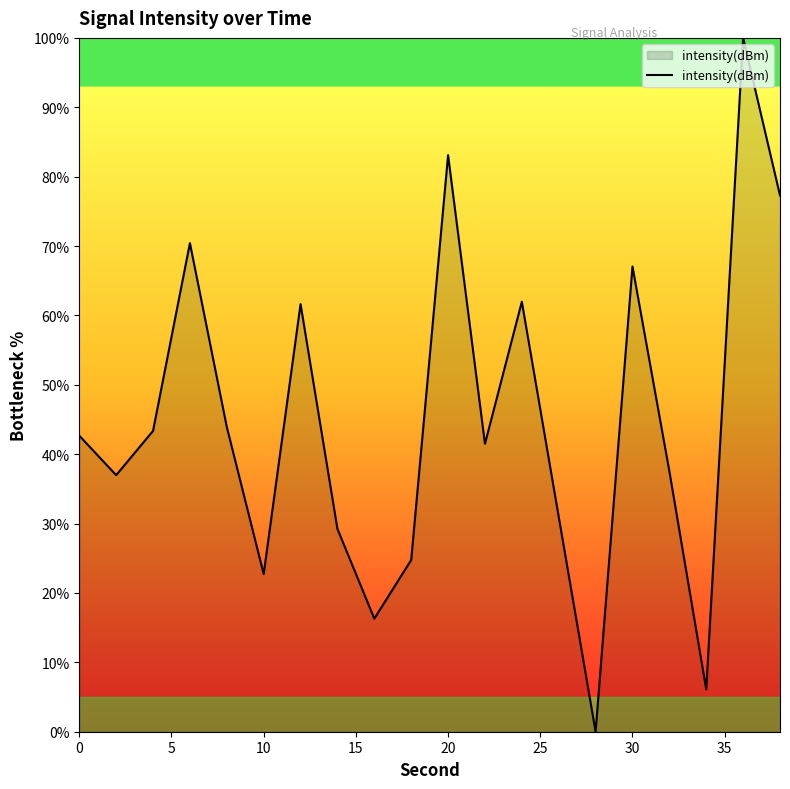

What is the greatest value displayed?

100.0